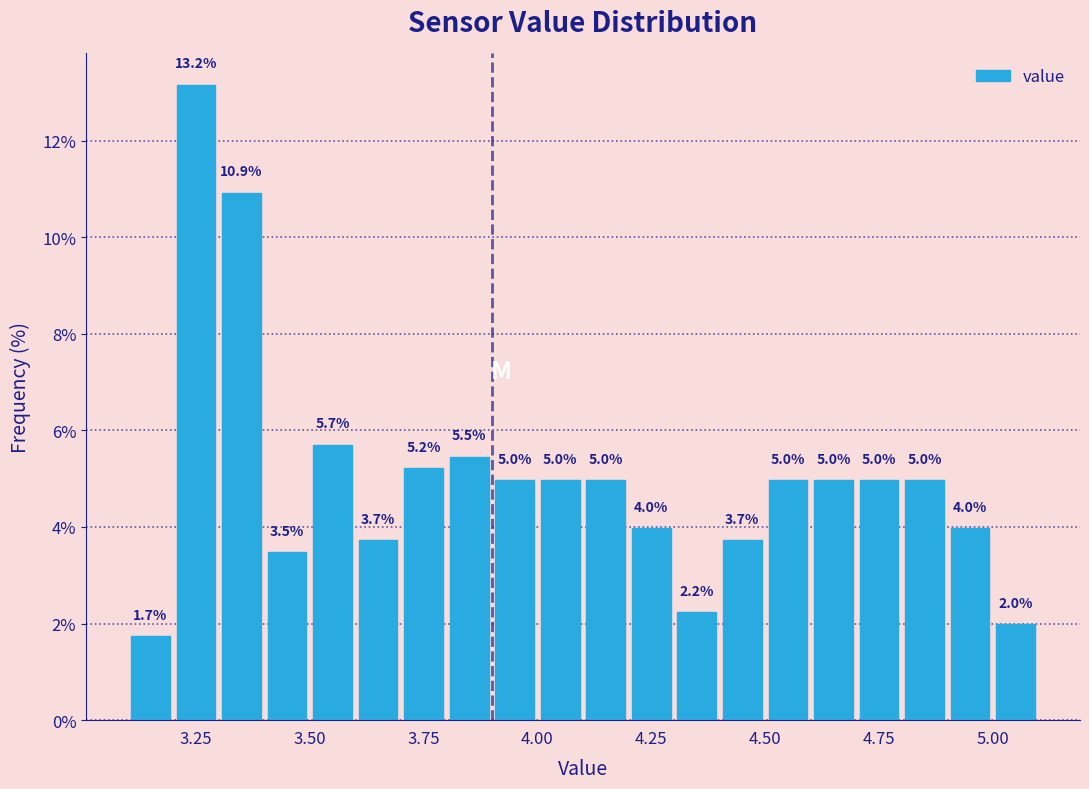

Read against the x-axis, roughly where is the centre of the tallest bar?

3.25